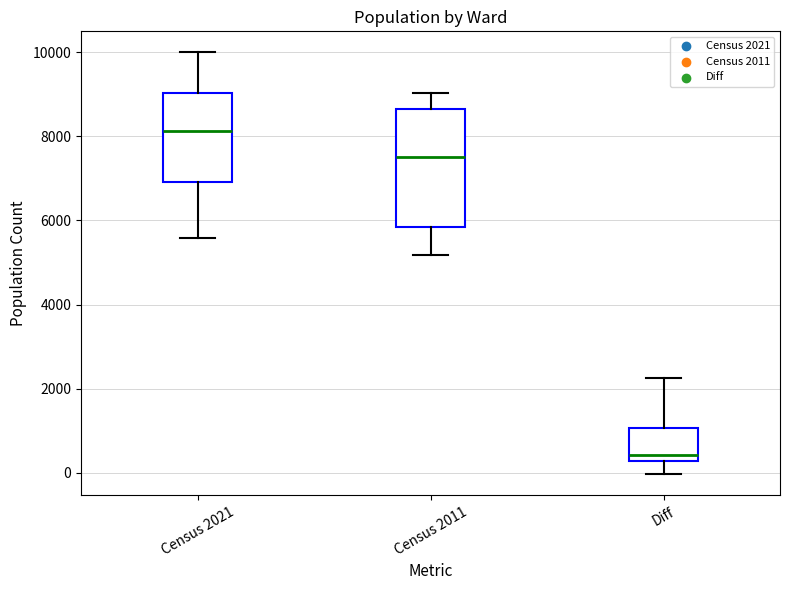

Reading left to right, read every box against the y-axis: the position of its median line, the range the box covers, and the ends of its whiskers. The values are not printed on the chart, so give them approximately, as read against the axis.

Census 2021: median 8200, box 7000 to 9000, whiskers 5600 to 10000
Census 2011: median 7600, box 5800 to 8600, whiskers 5200 to 9000
Diff: median 400, box 200 to 1000, whiskers 0 to 2200